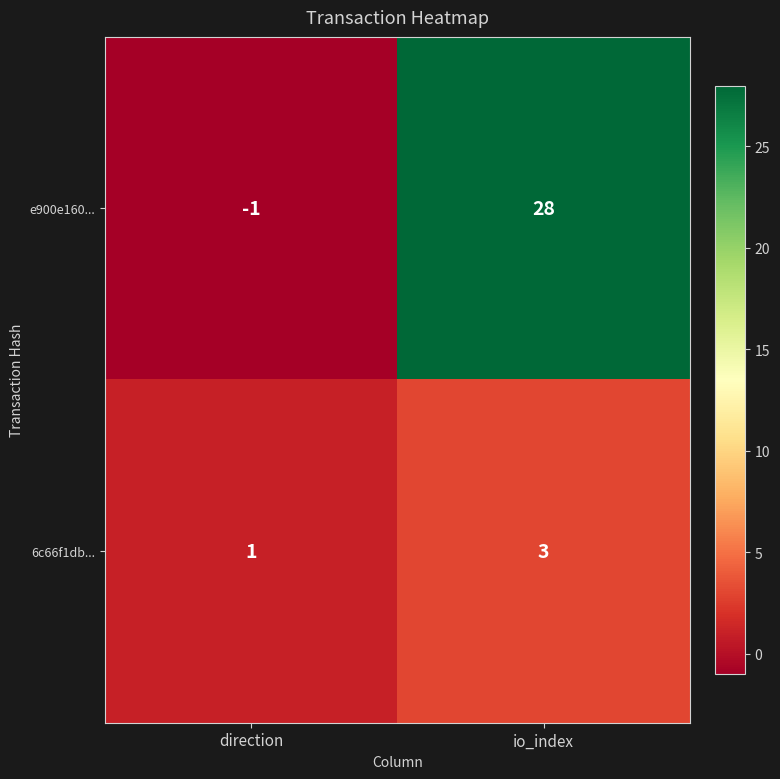

The 6c66f1db... series shows 5 at io_index. True or false?

False